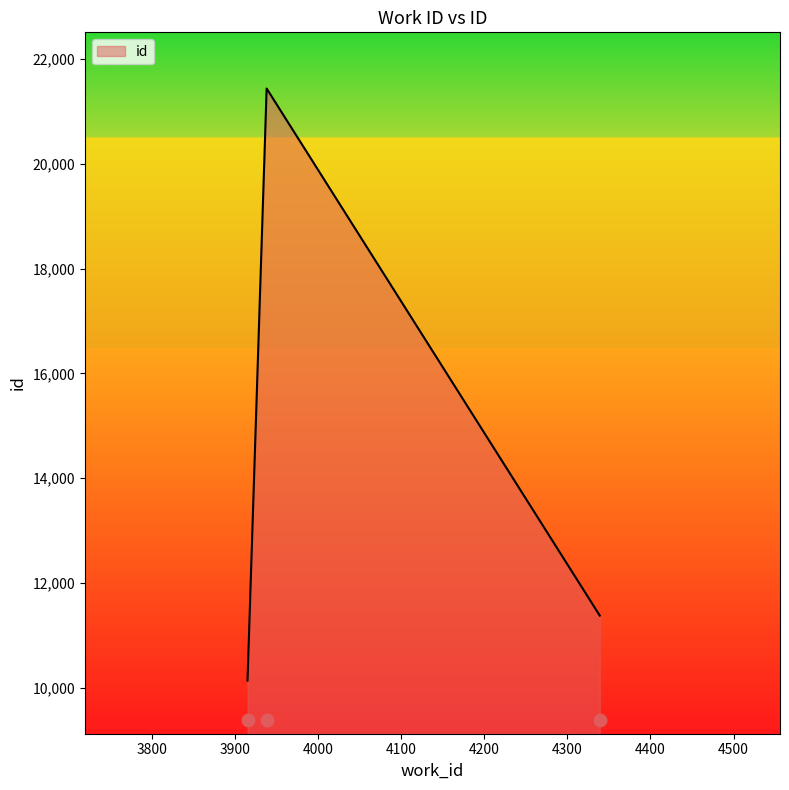

Approximately how many times larger is the value at 3915 compared to 3938?

0.5